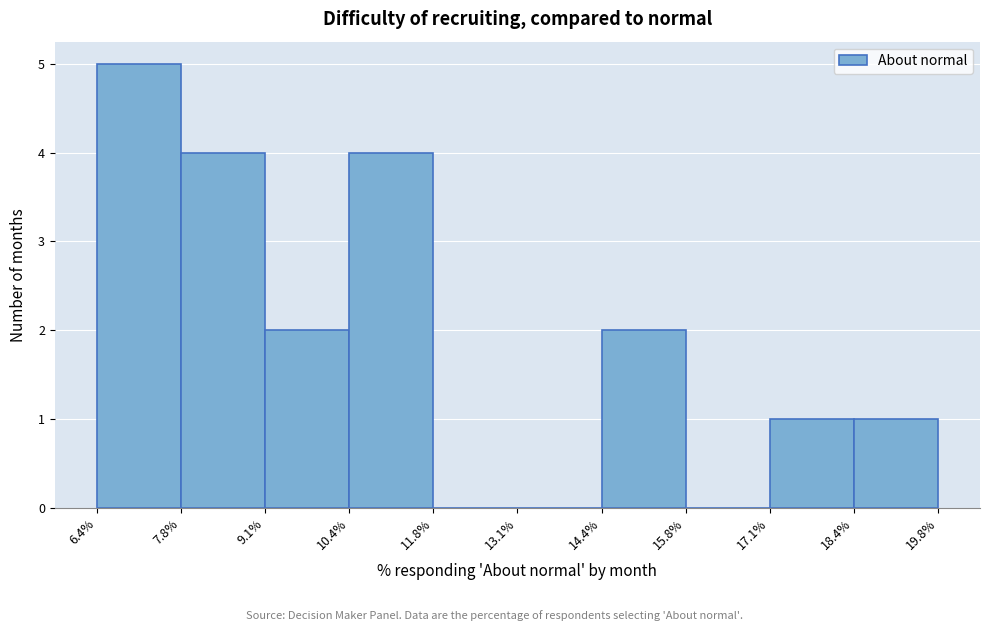

Which range on the x-axis has the tallest bar?

6.4% to 7.8%